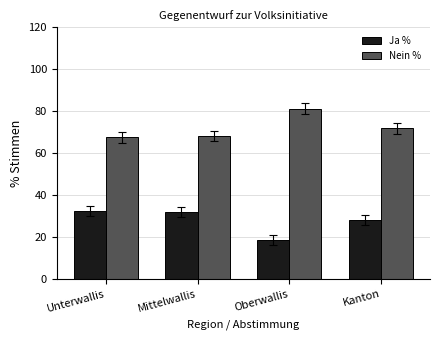

Where is Ja % nearest to the value 25?

Kanton